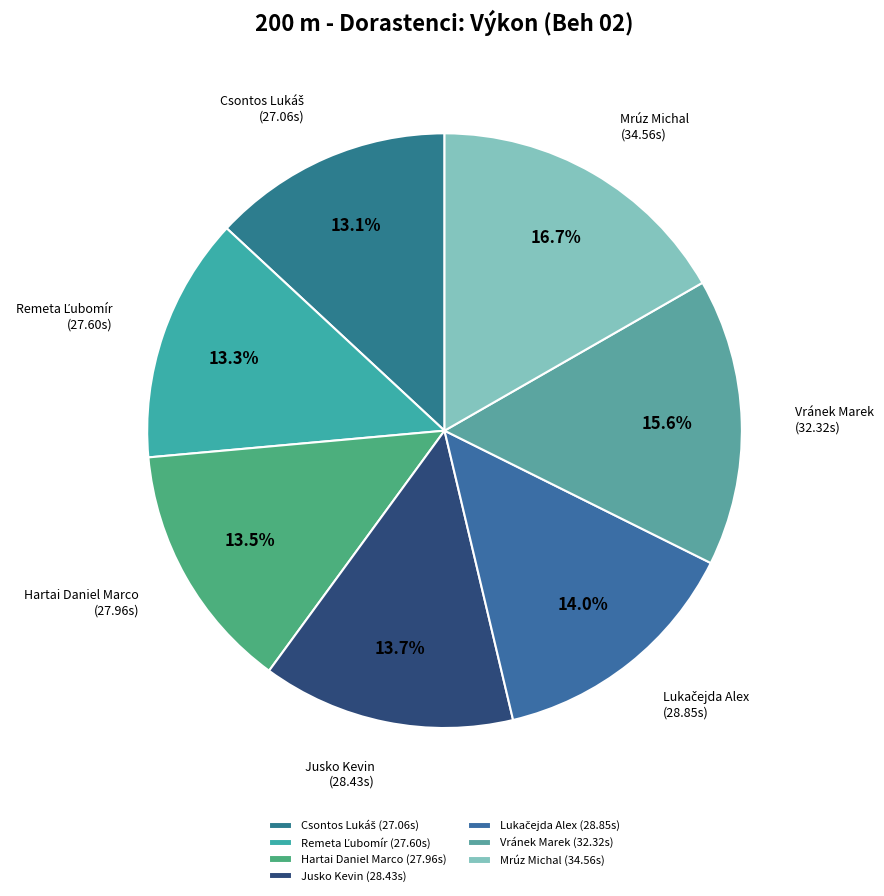

What is the total percentage of Vránek Marek and Mrúz Michal?

32.3%